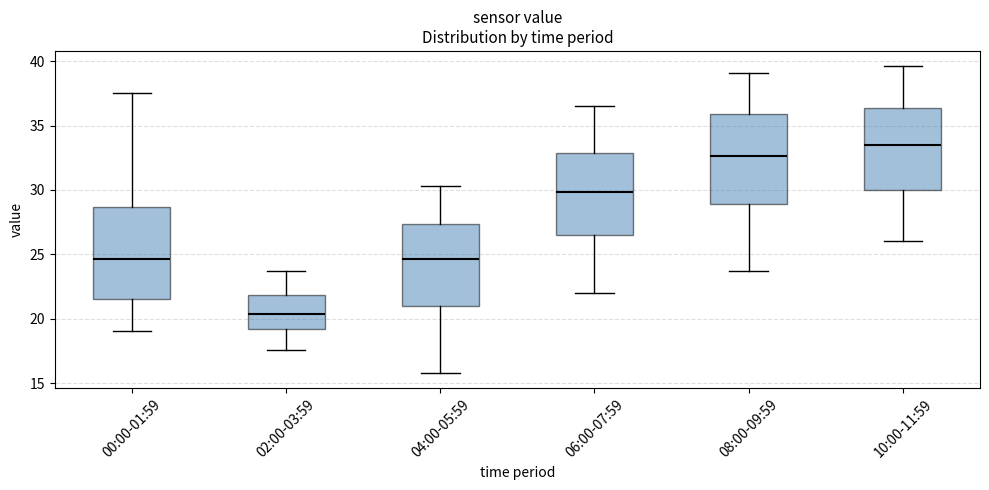

Reading left to right, read every box against the y-axis: the position of its median line, the range the box covers, and the ends of its whiskers. The values are not printed on the chart, so give them approximately, as read against the axis.

00:00-01:59: median 24.5, box 21.5 to 28.5, whiskers 19.0 to 37.5
02:00-03:59: median 20.5, box 19.0 to 22.0, whiskers 17.5 to 23.5
04:00-05:59: median 24.5, box 21.0 to 27.5, whiskers 16.0 to 30.5
06:00-07:59: median 30.0, box 26.5 to 33.0, whiskers 22.0 to 36.5
08:00-09:59: median 32.5, box 29.0 to 36.0, whiskers 23.5 to 39.0
10:00-11:59: median 33.5, box 30.0 to 36.5, whiskers 26.0 to 39.5